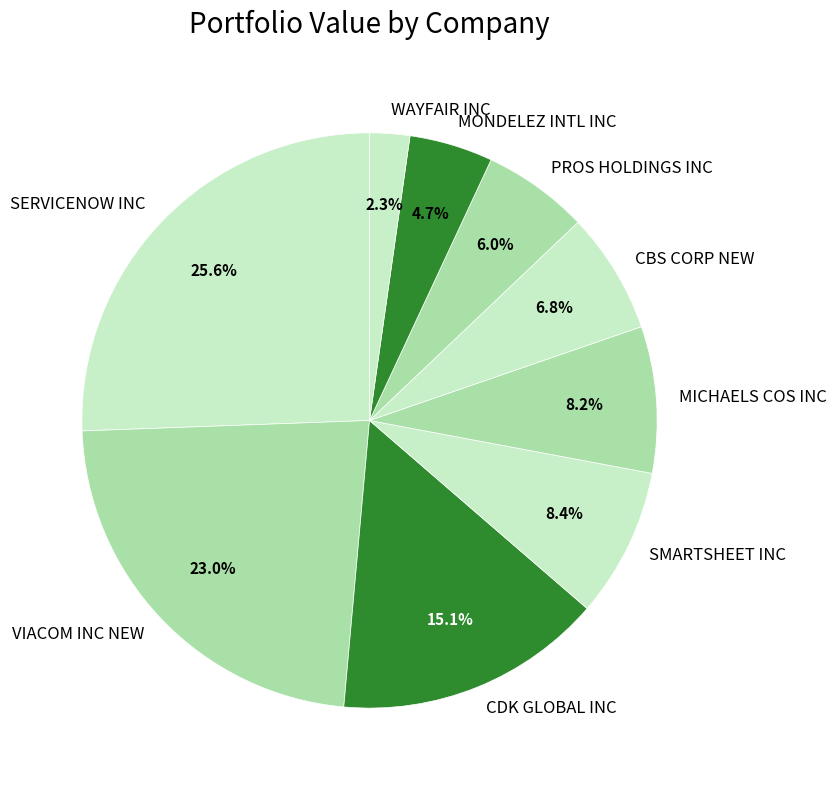

Count the number of slices in the pie.

9